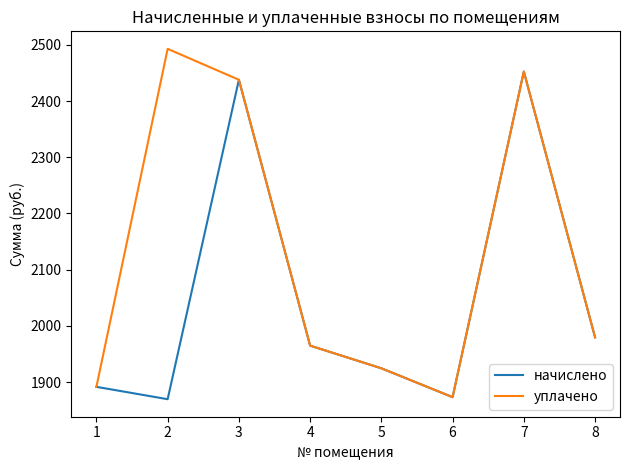

The value of начислено at 6 is 1873.3. True or false?

True